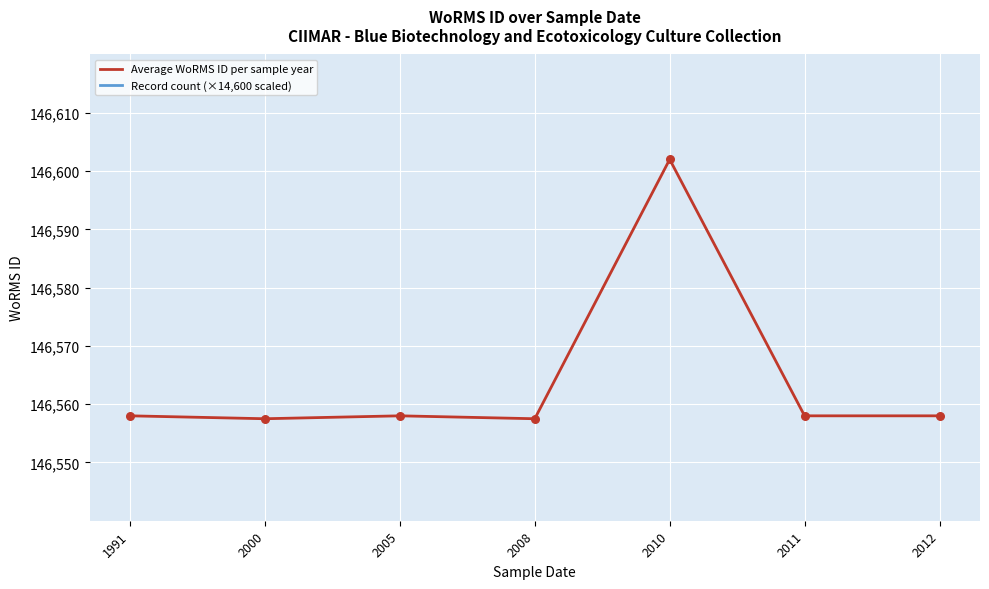

What is the total value across all series at 2005?

161158.0